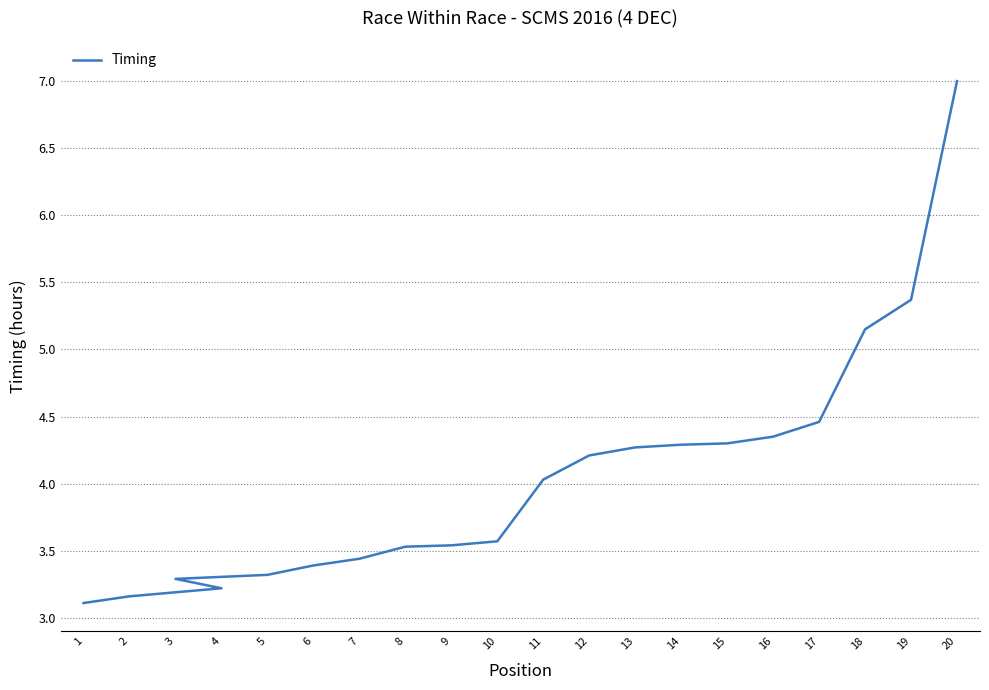

Rank the categories by value from lowest to highest.

1, 2, 4, 3, 5, 6, 7, 8, 9, 10, 11, 12, 13, 14, 15, 16, 17, 18, 19, 20